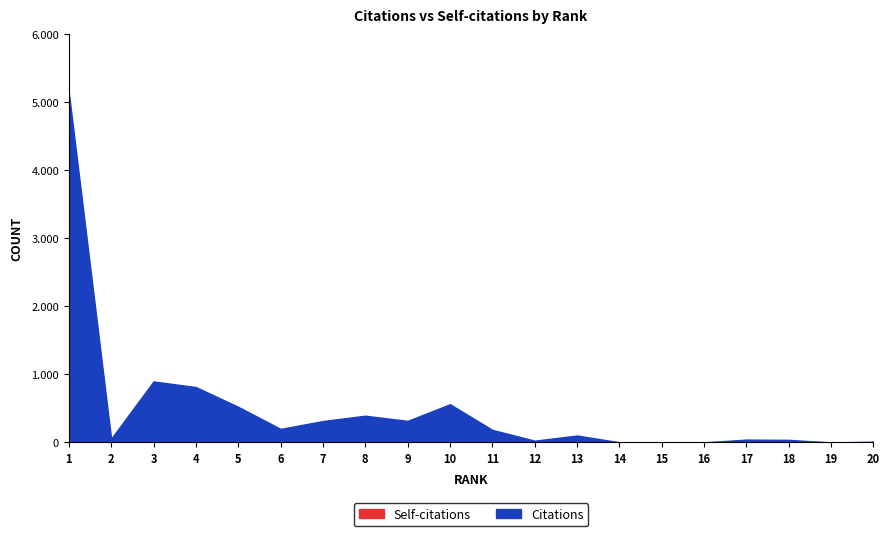

True or false: Citations and Self-citations intersect in this chart.

False